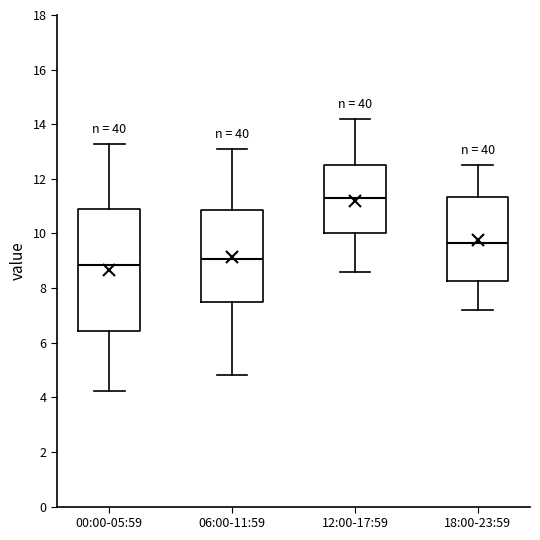

Where is the upper edge of the box for 06:00-11:59 on the y-axis? The values are not printed on the chart, so give them approximately, as read against the axis.

10.8